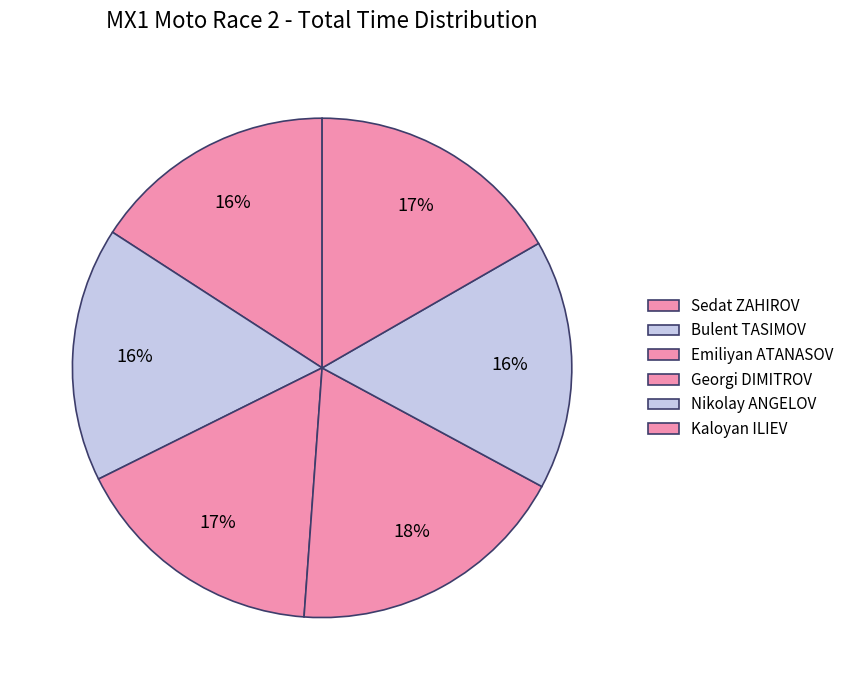

Which category has the smallest portion of the pie?

Sedat ZAHIROV